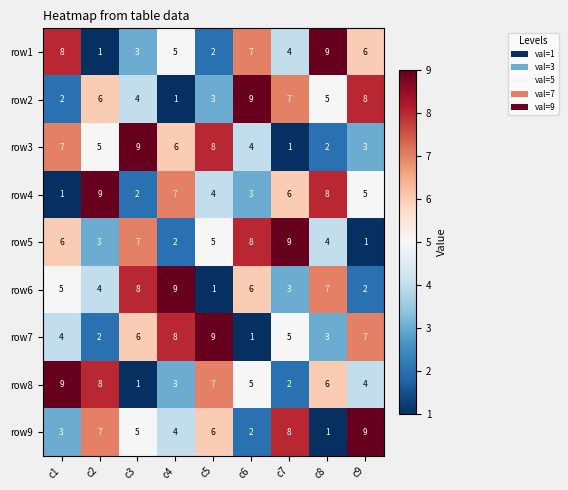

The row3 series shows 4 at c6. True or false?

True